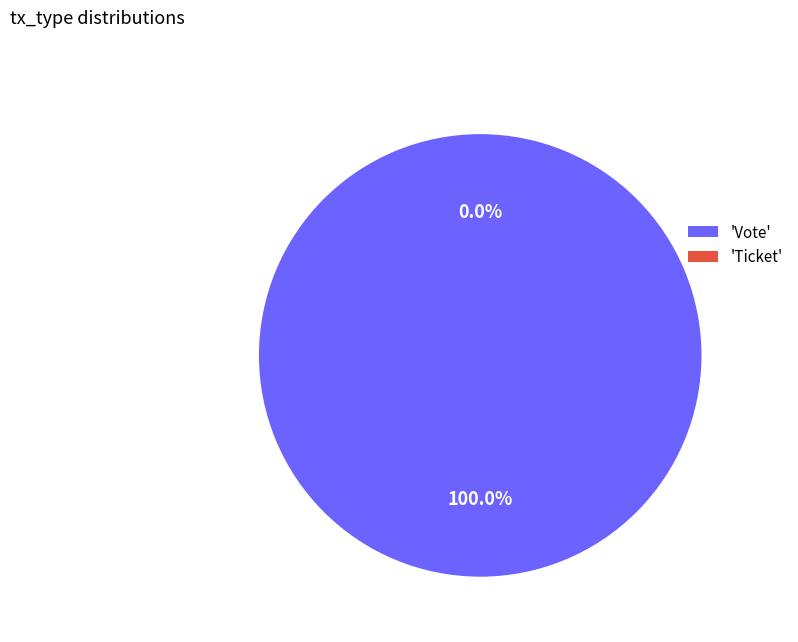

How many slices are in this pie chart?

2